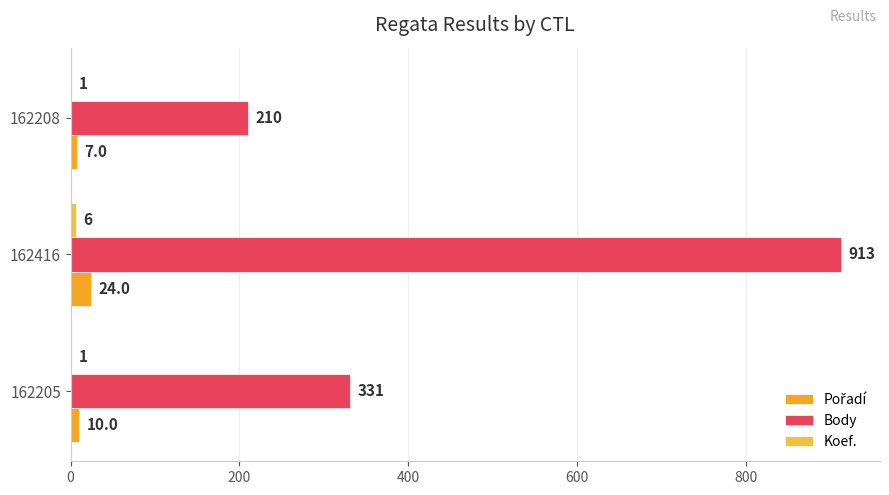

List the series in order of their peak value, lowest first.

Koef., Pořadí, Body